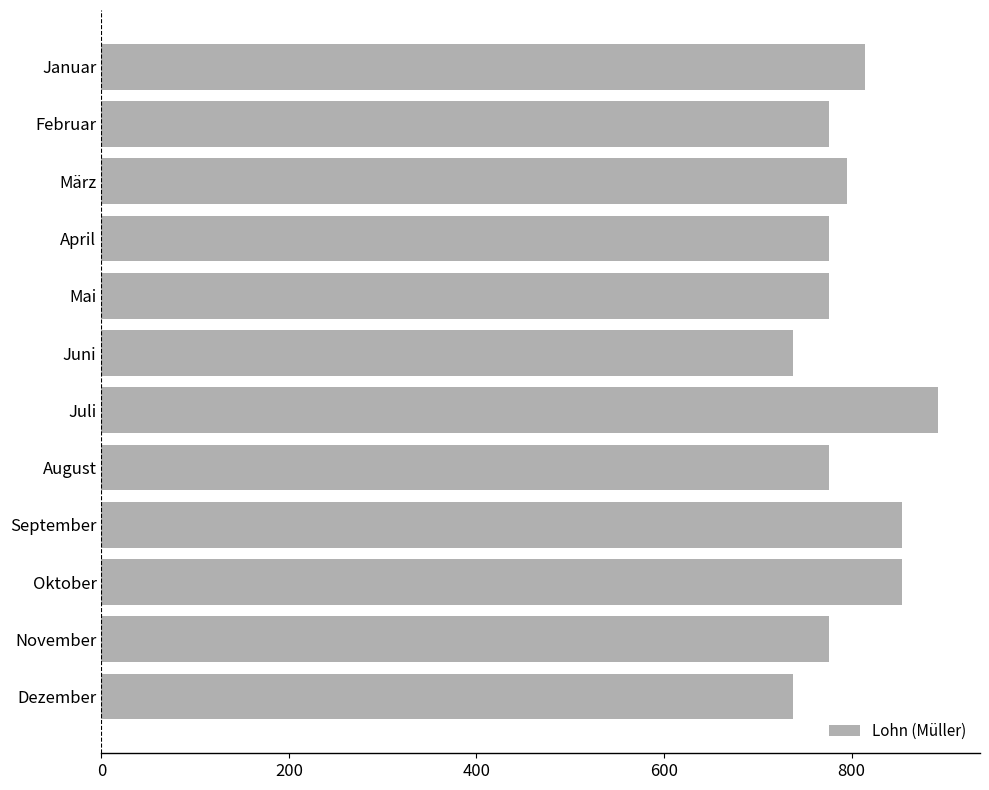

Reading top to bottom, extract all data points from this chart.

814.8	776.0	795.4	776.0	776.0	737.2	892.4	776.0	853.6	853.6	776.0	737.2